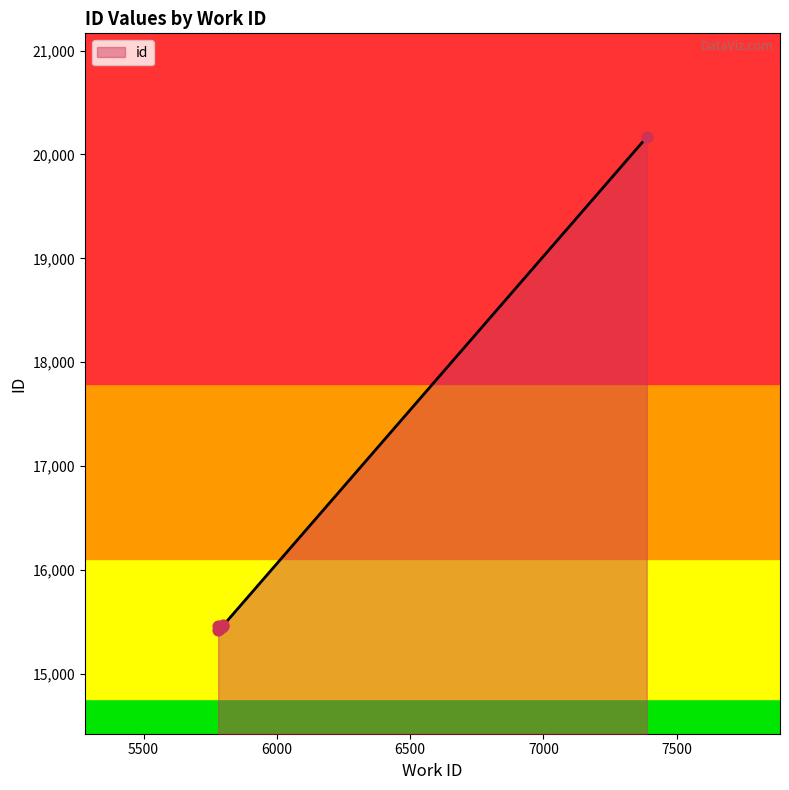

Between 5785 and 5785, which is larger?

5785